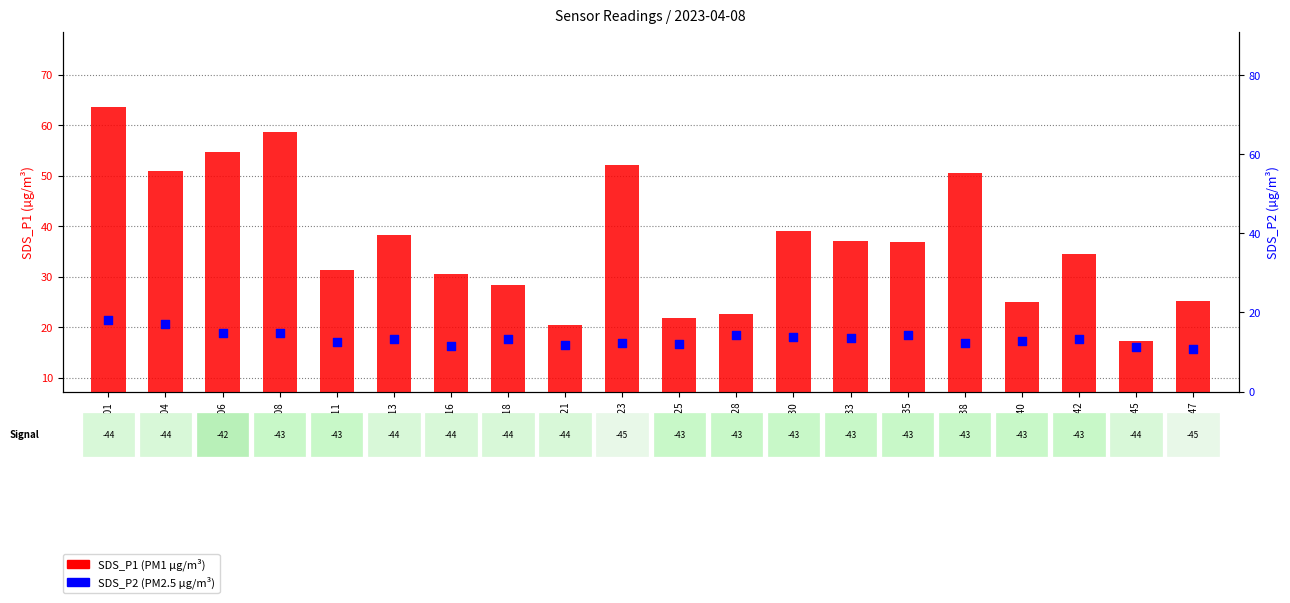

At which category is the sum across all series the highest?

00:01